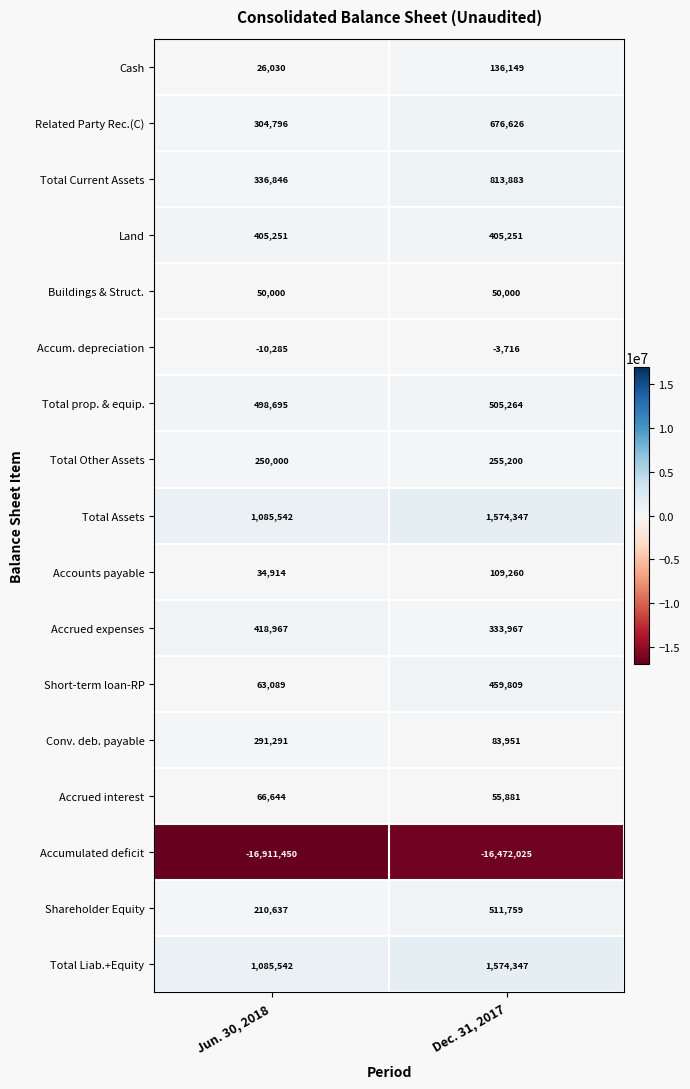

The value of Accum. depreciation at Dec. 31, 2017 is -3716. True or false?

True